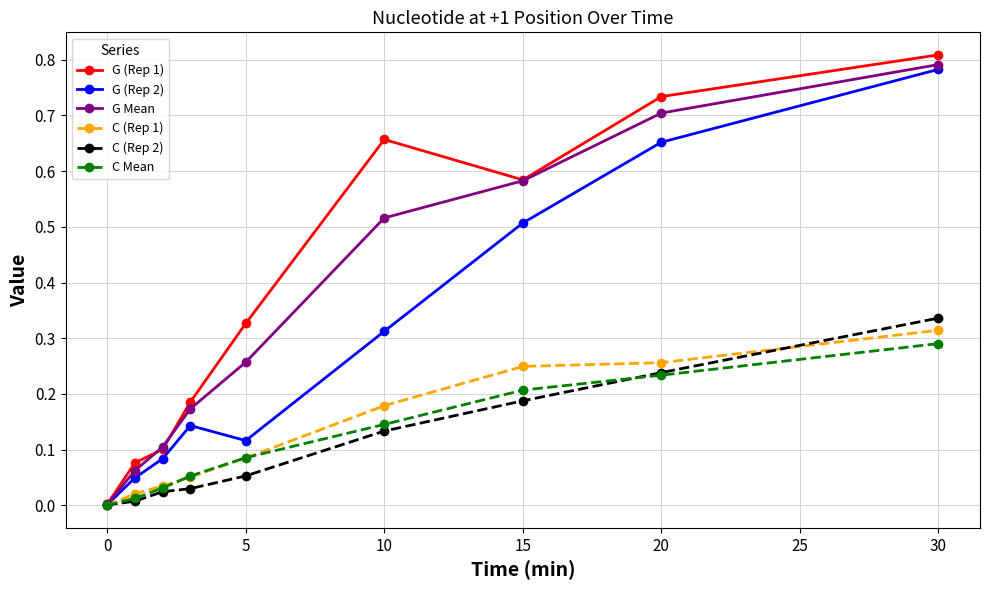

True or false: C (Rep 1) has more than 2 points higher than both neighbors.

False